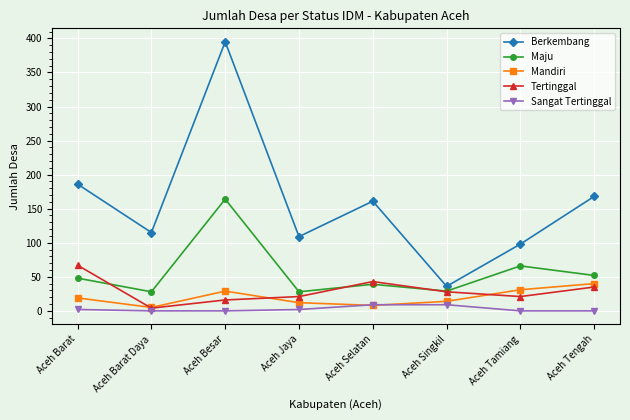

Where is the first local minimum for Tertinggal?

Aceh Barat Daya